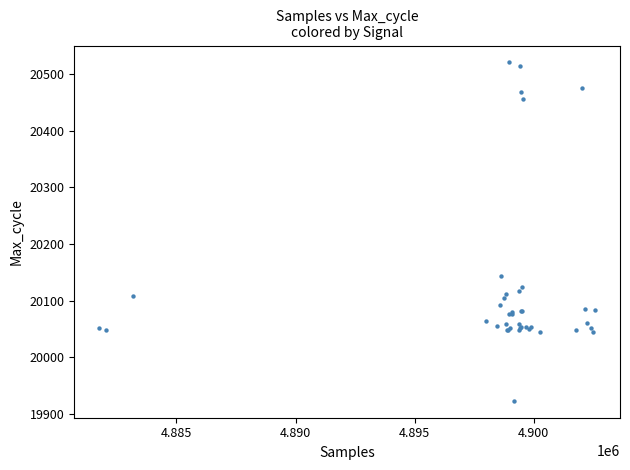

What Y value in the scatter plot is closest to 20222?

20143